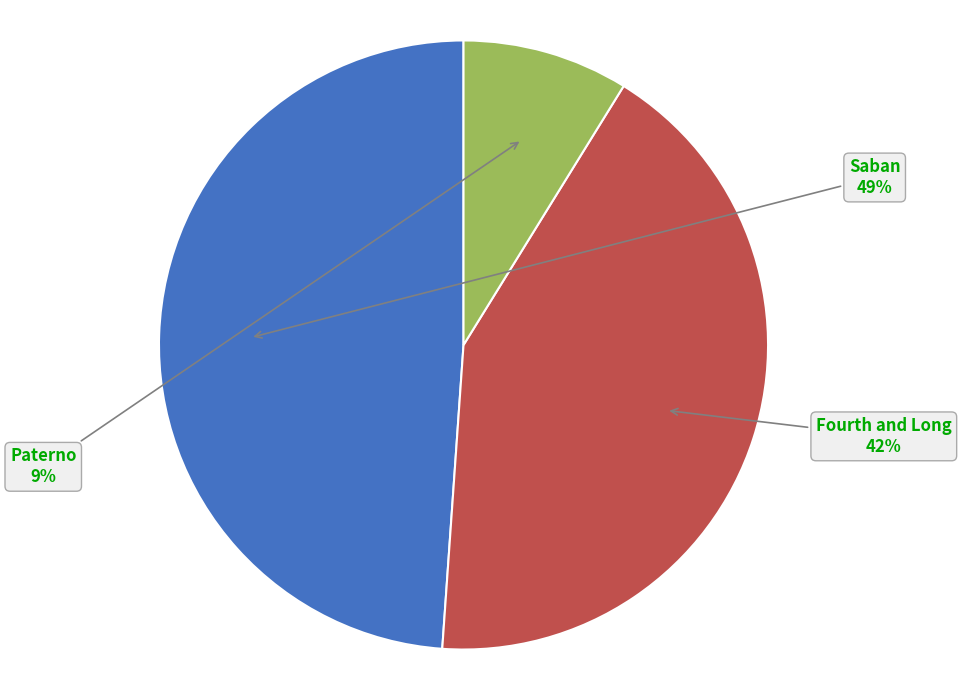

To the nearest percent, what is the average slice percentage?

33%